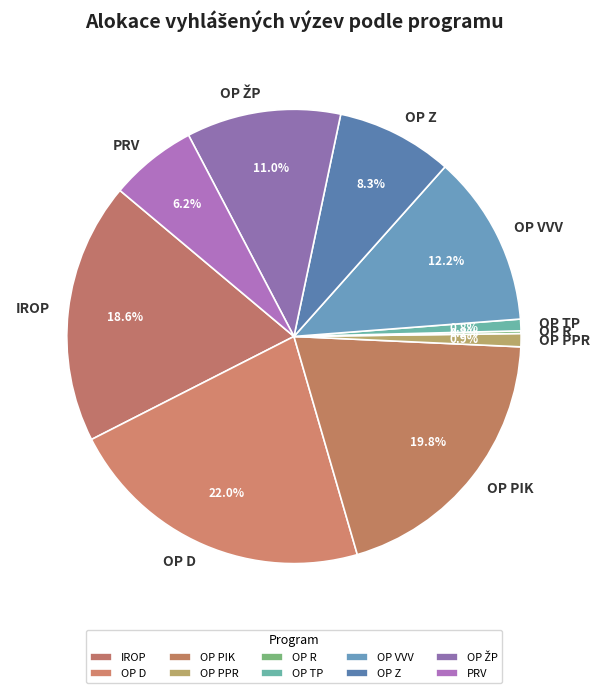

Does PRV represent more than half of the total?

No